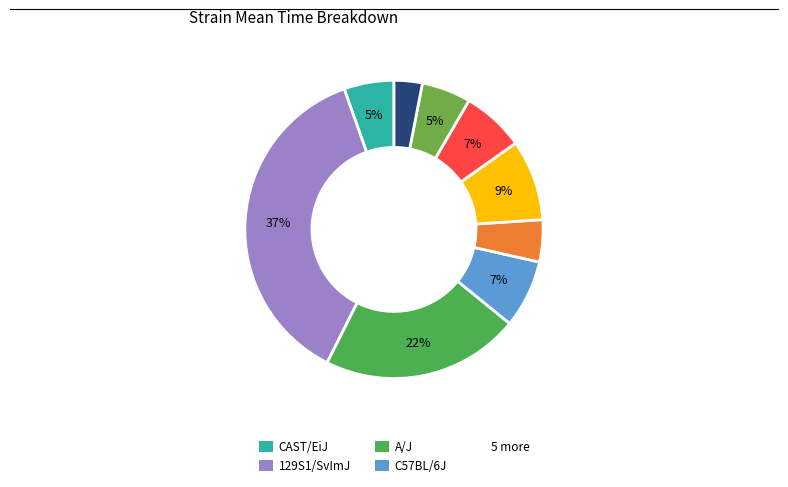

Is there a majority slice in this chart?

No